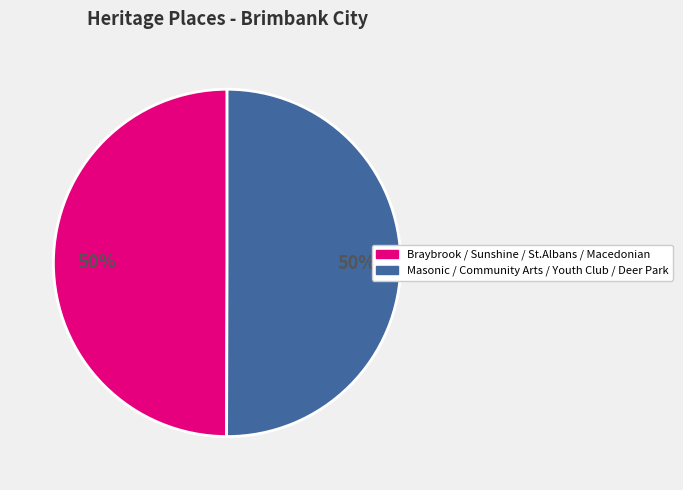

Count the number of slices in the pie.

2